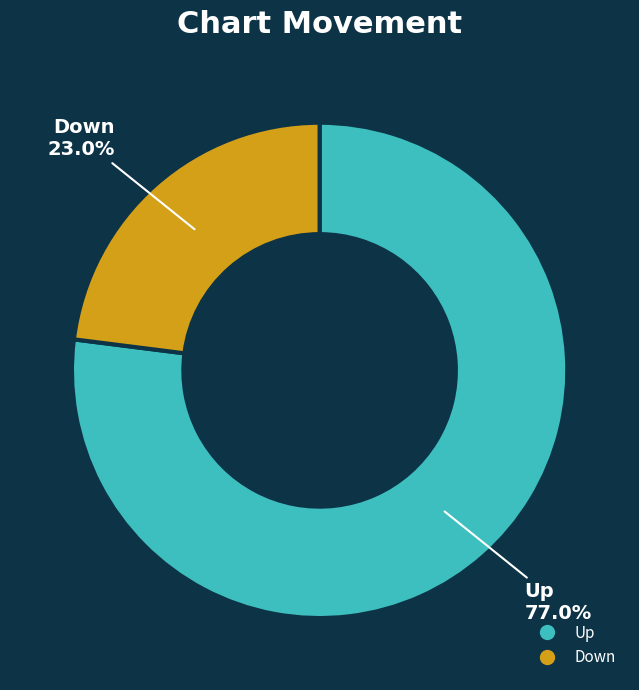

Is there any slice that represents more than half of the pie?

Yes